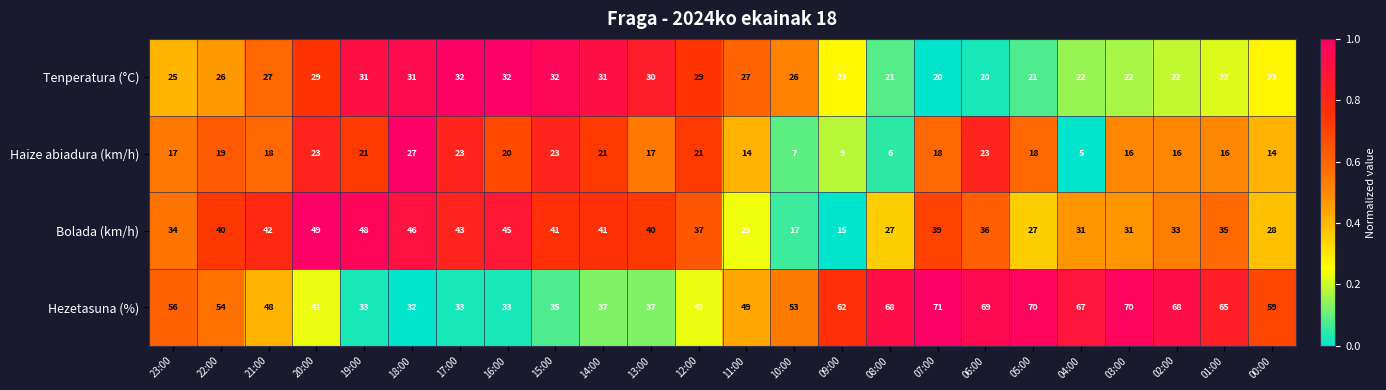

Which series has the largest range (max minus min)?

Hezetasuna (%)